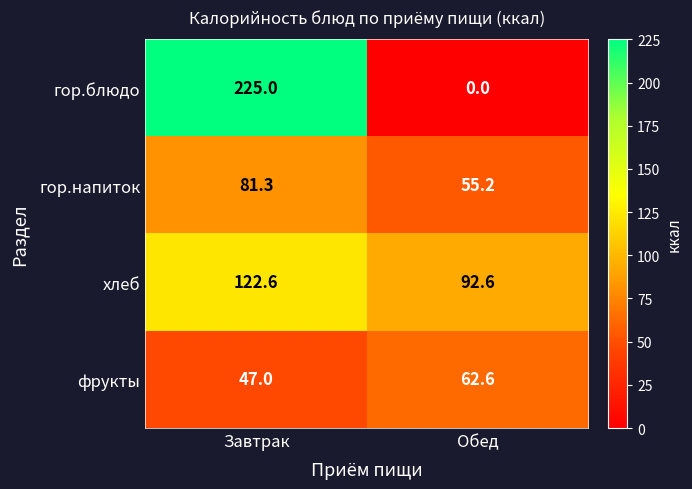

What is the total value across all series at Обед?

210.4